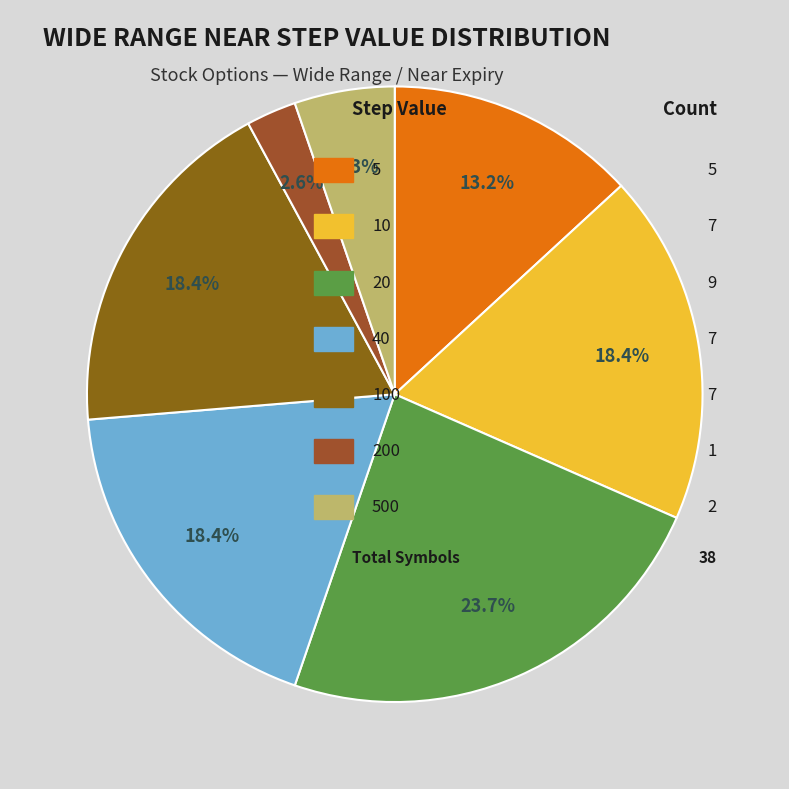

To the nearest percent, what is the difference between the largest and smallest slice percentages?

21%